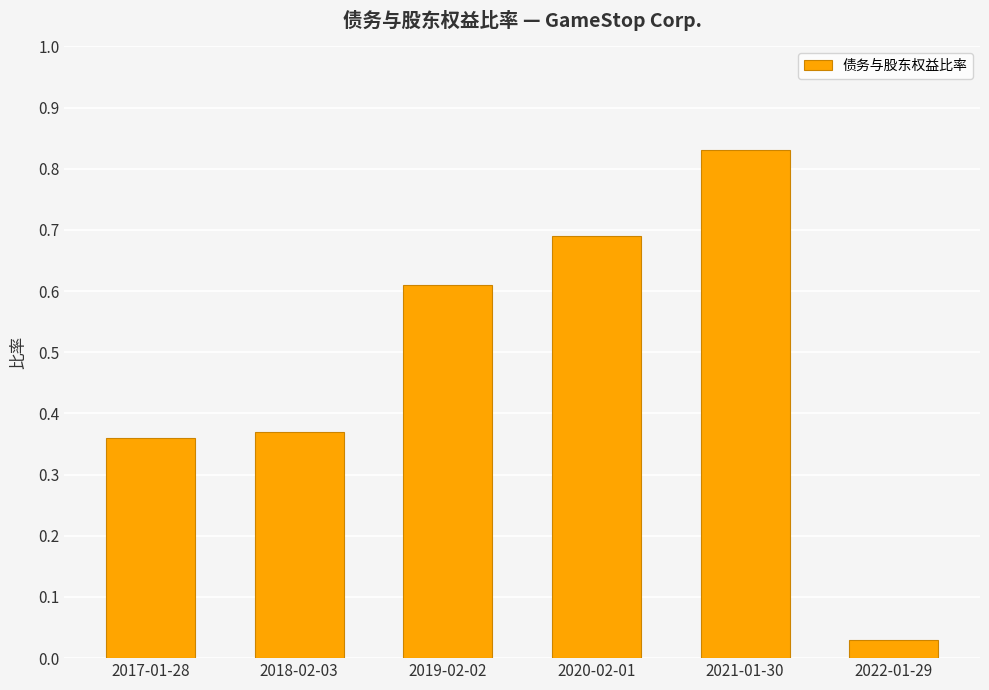

Rank the categories by value from highest to lowest.

2021-01-30, 2020-02-01, 2019-02-02, 2018-02-03, 2017-01-28, 2022-01-29